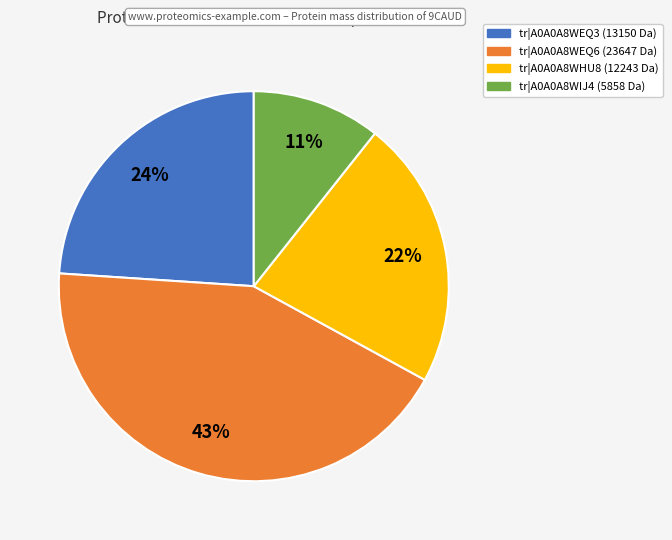

Is there any slice that represents more than half of the pie?

No